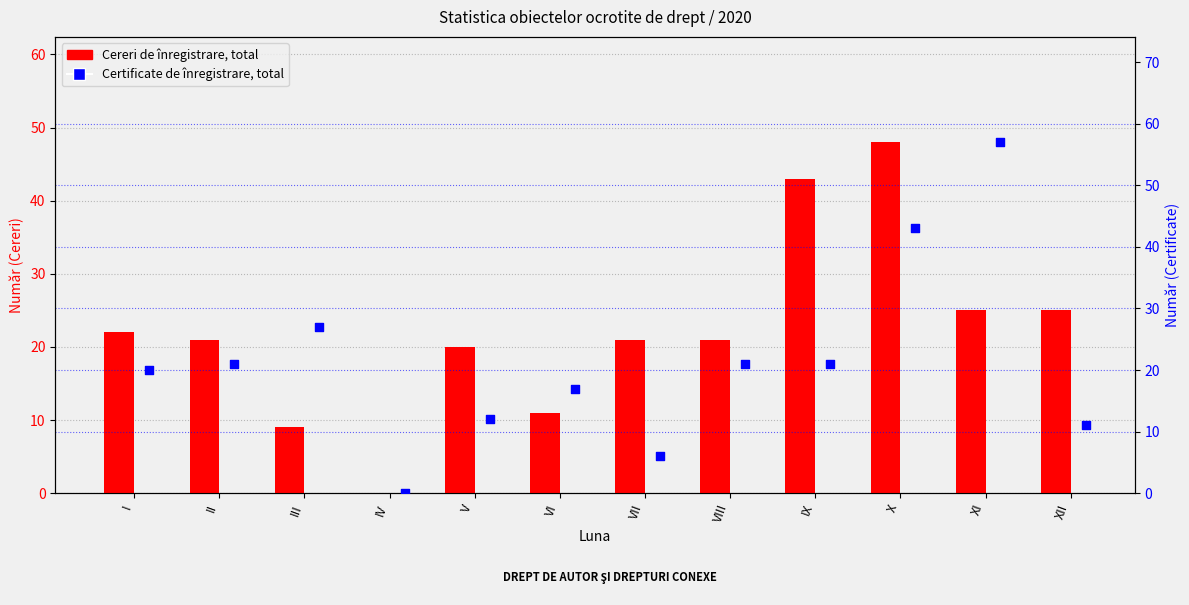

What is the total value across all series at I?

42